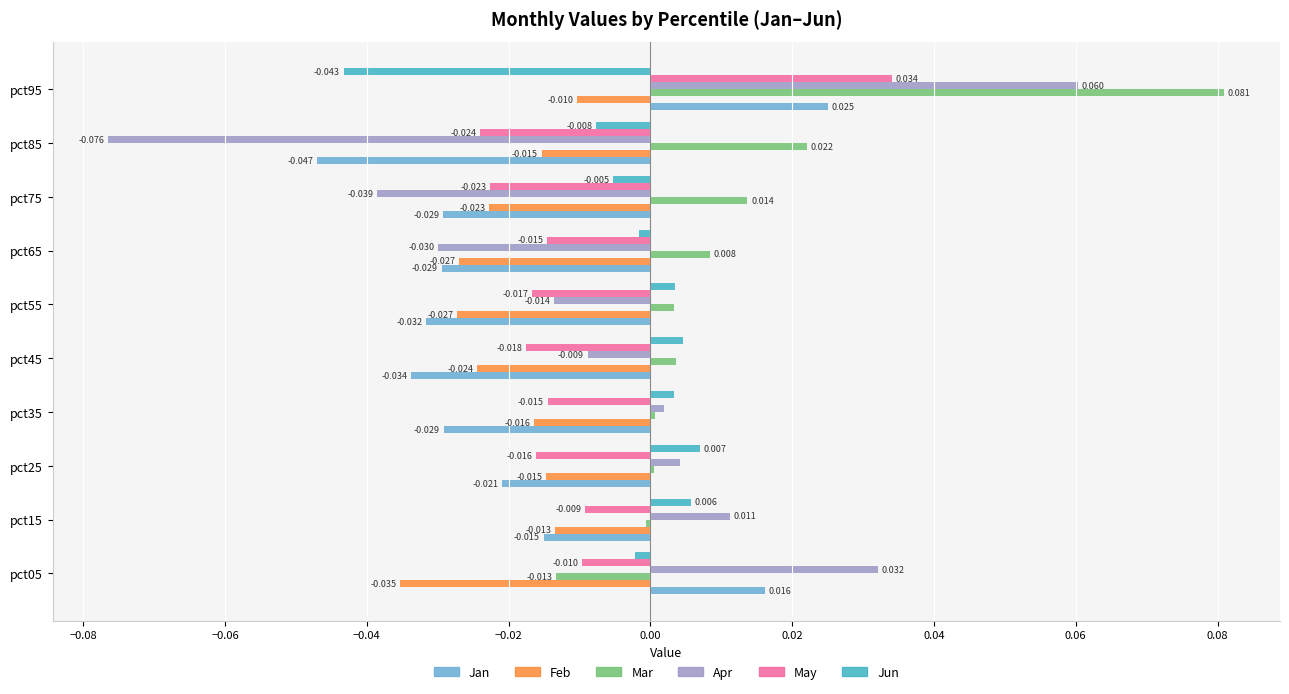

Which series has the widest spread of values?

Apr